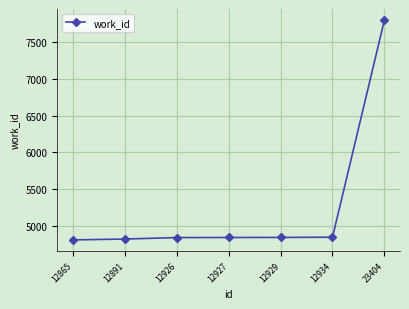

How many data points are less than 4843?

3